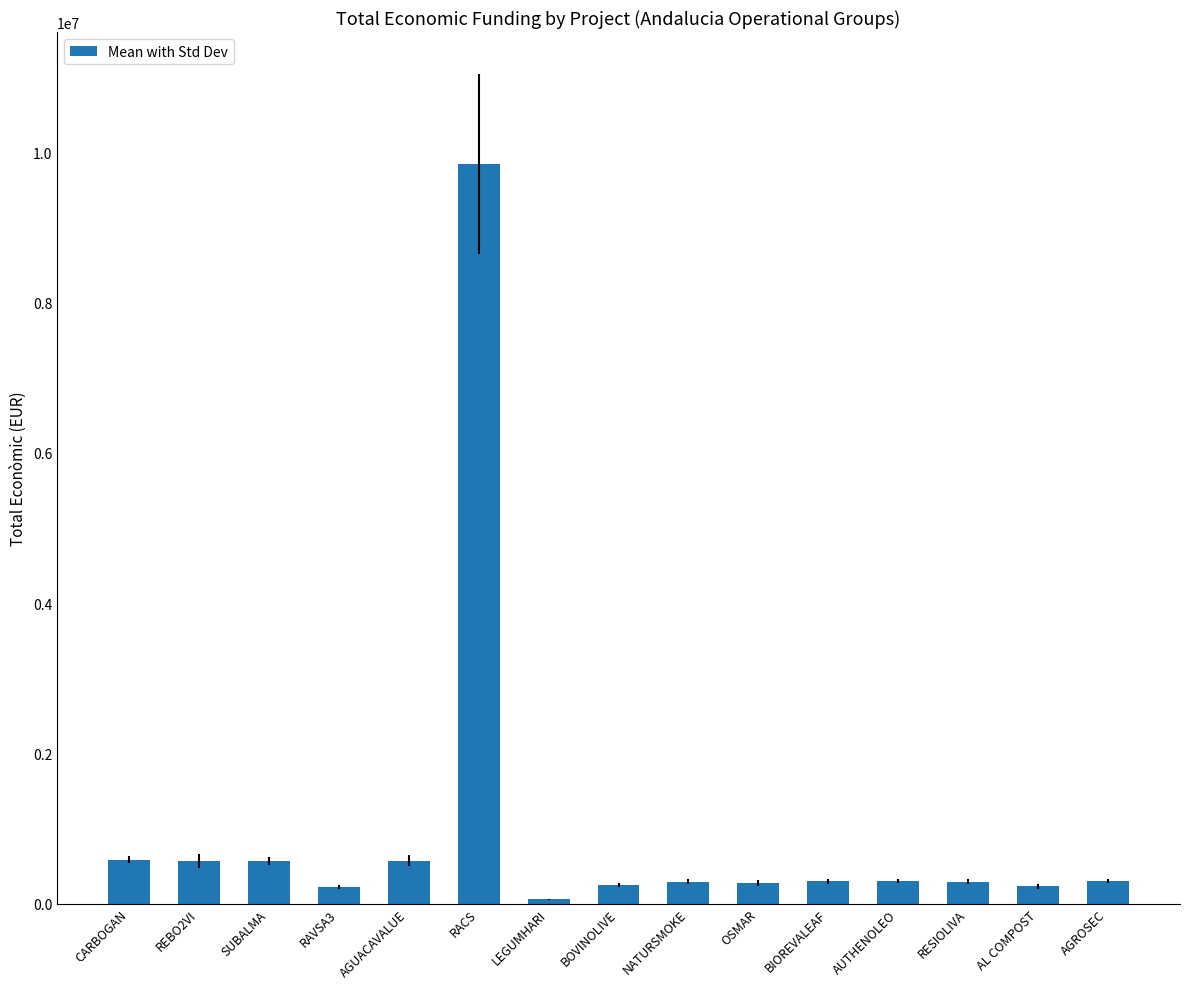

What is the label of the 10th bar from the left?

OSMAR